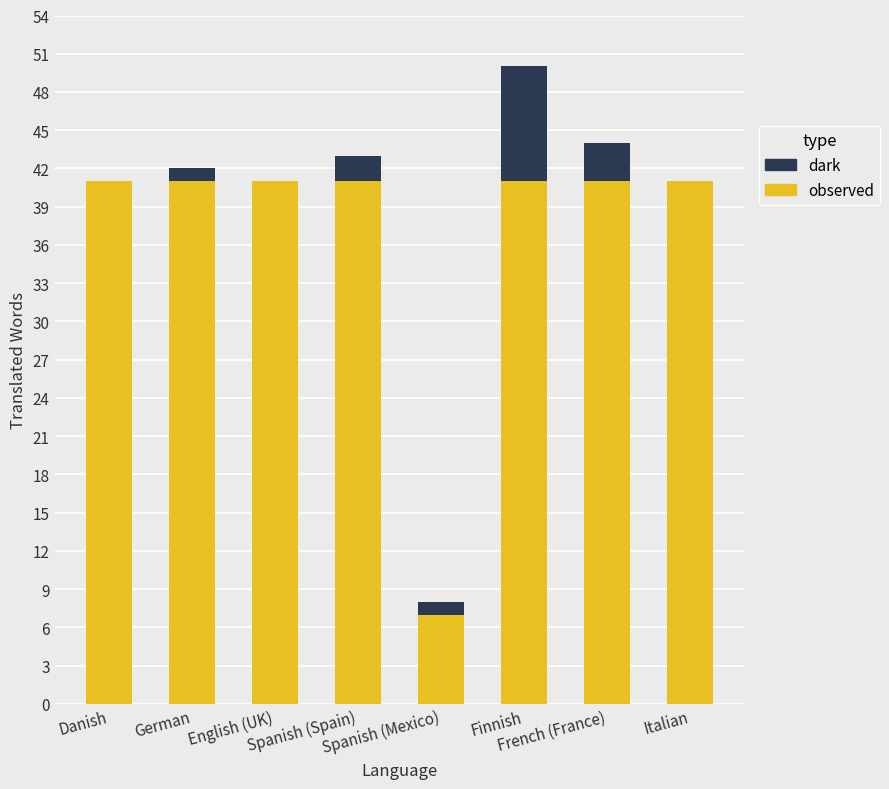

What is the maximum value for observed?

41